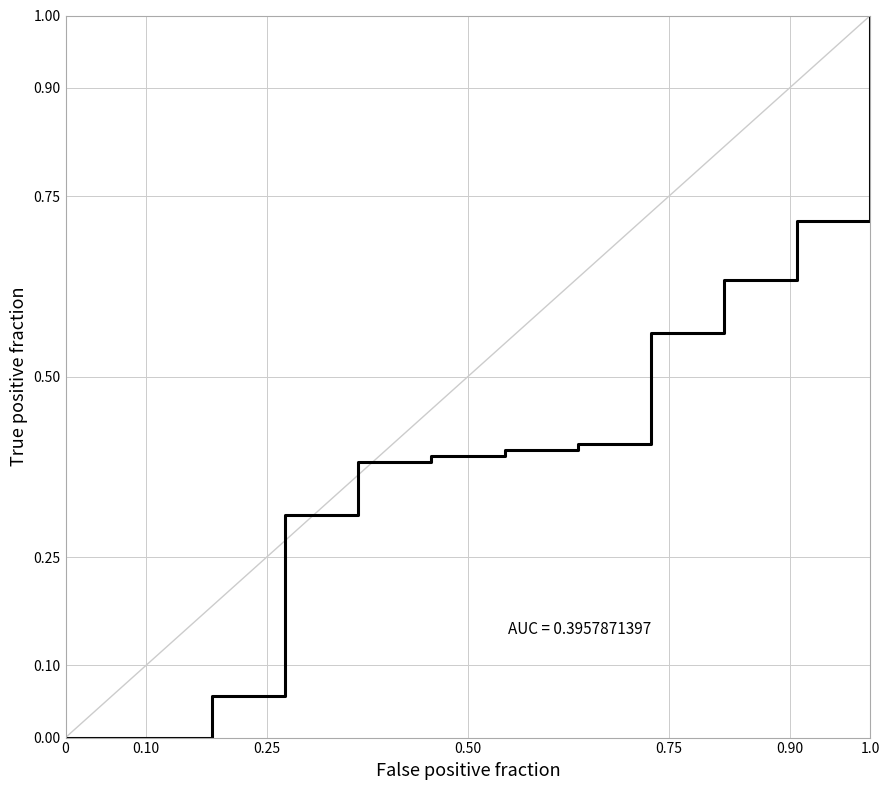

What is the difference between the maximum and minimum values?

1.0